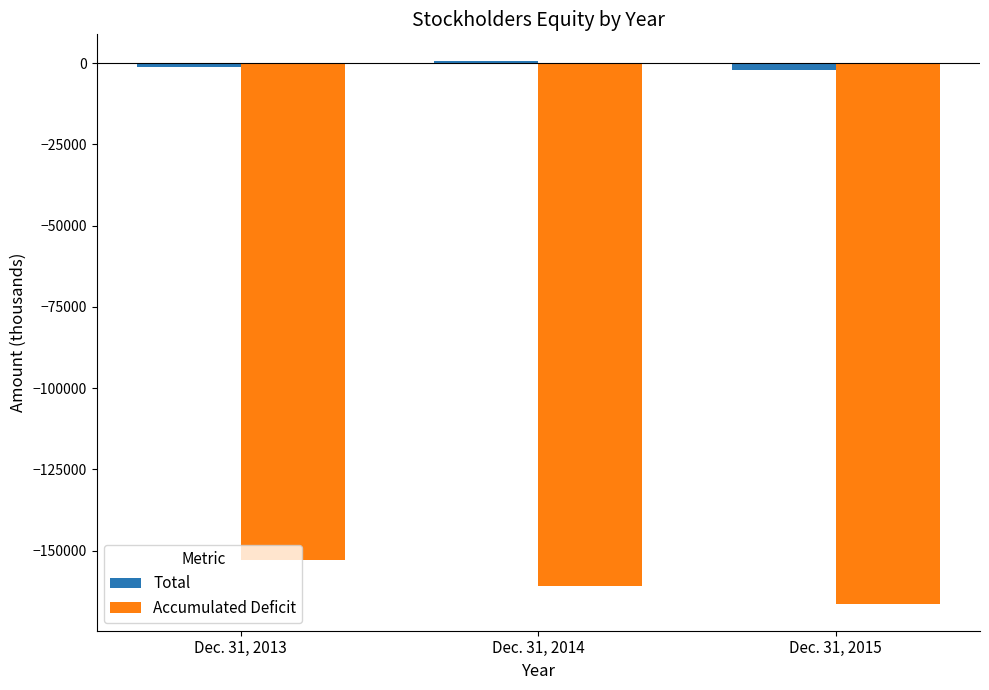

Which series has the largest range (max minus min)?

Accumulated Deficit